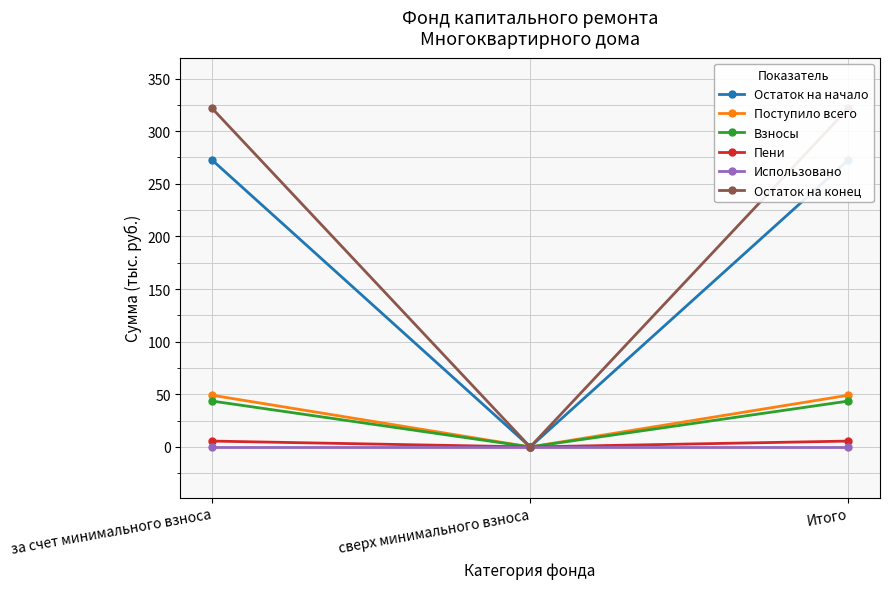

List the series in order of their peak value, lowest first.

Использовано, Пени, Взносы, Поступило всего, Остаток на начало, Остаток на конец